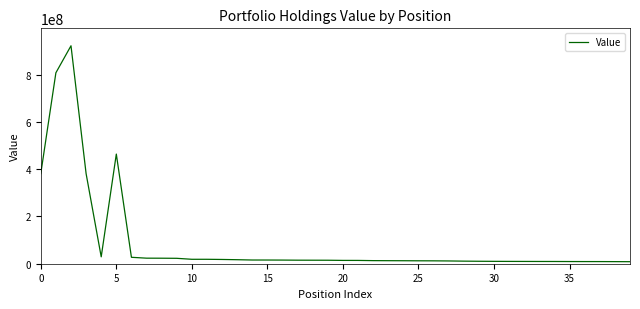

What is the difference between the maximum and minimum values?

914331744